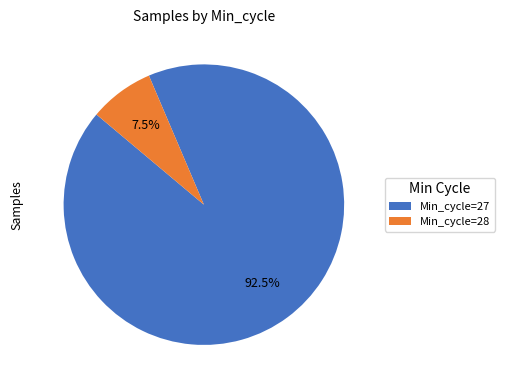

Which slice is the smallest?

Min_cycle=28